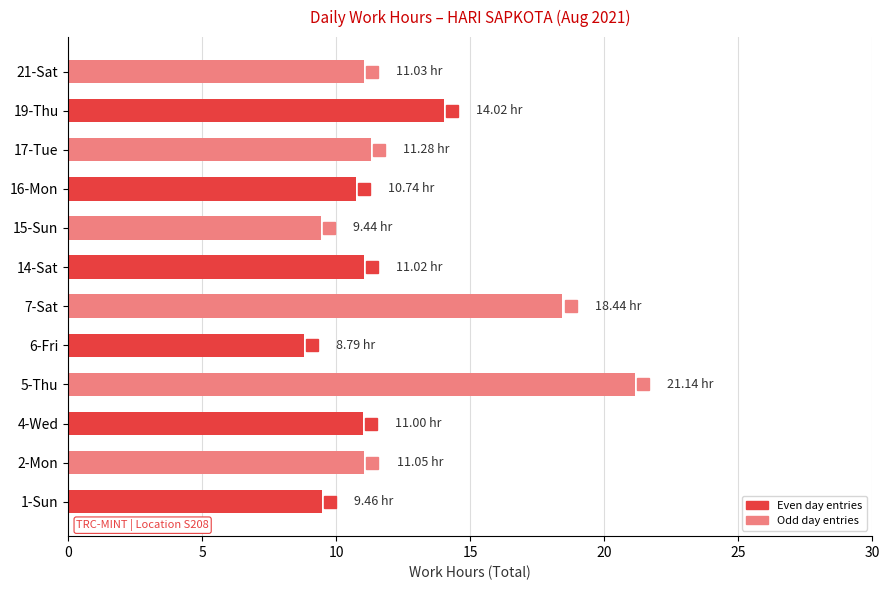

What is the ratio of the value at 7-Sat to the value at 4-Wed?

1.7